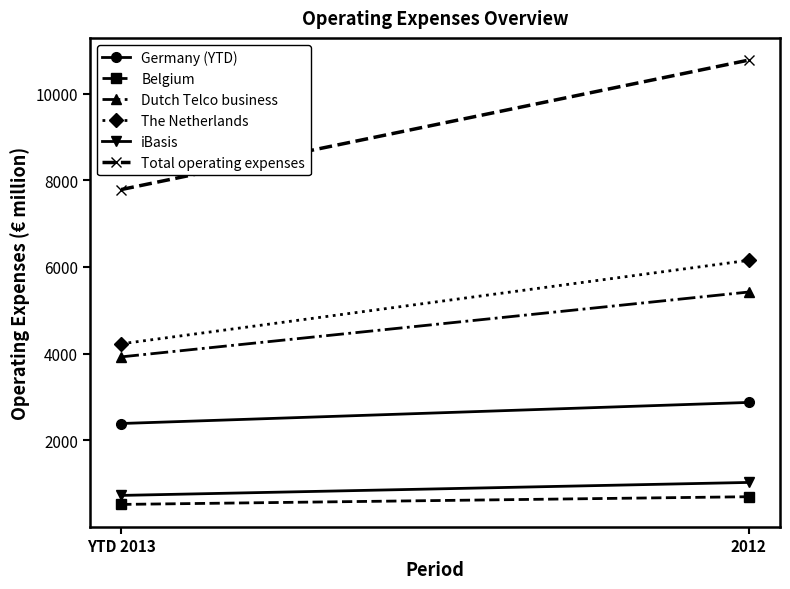

Rank the series at YTD 2013 from lowest to highest value.

Belgium, iBasis, Germany (YTD), Dutch Telco business, The Netherlands, Total operating expenses